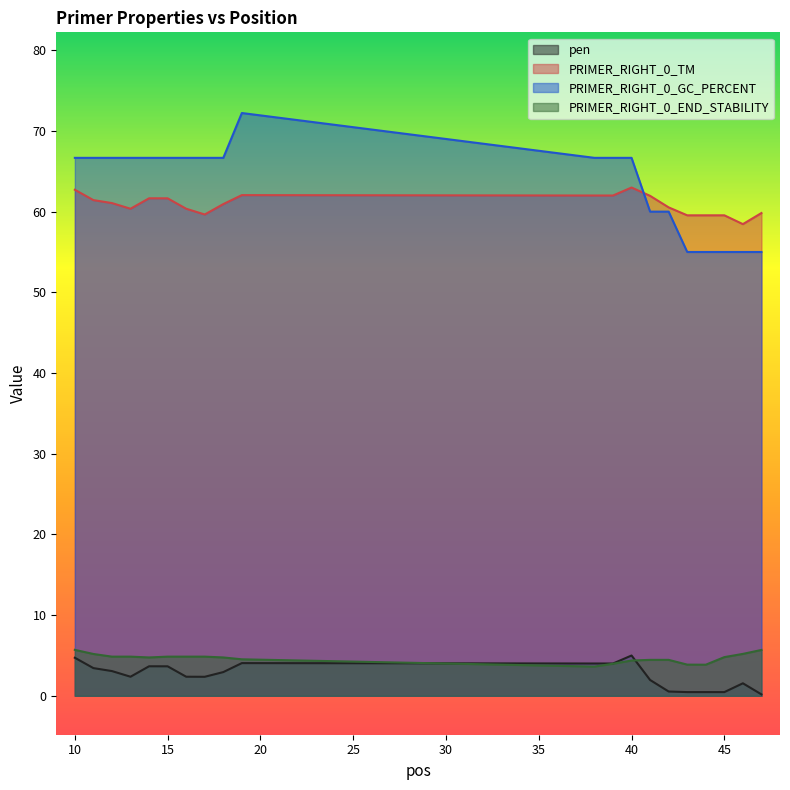

The value of PRIMER_RIGHT_0_TM at 18 is 60.9. True or false?

True